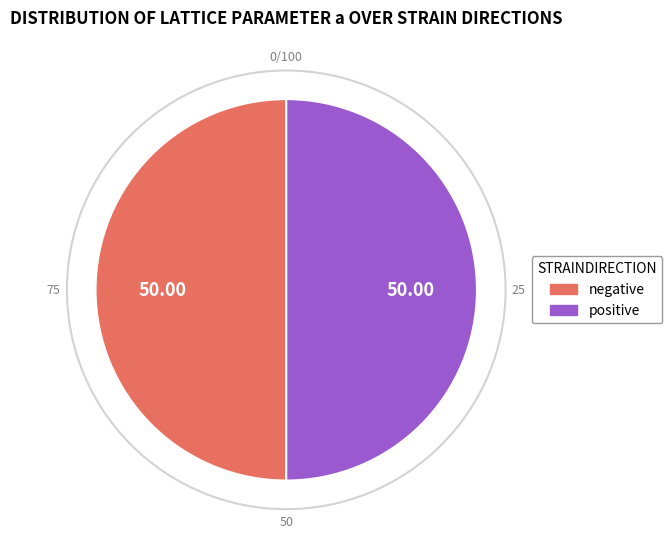

Approximately how many times larger is the value at negative compared to positive?

1.0